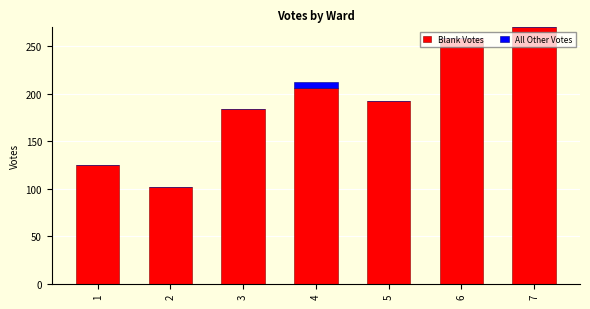

The value of Blank Votes at 2 is 102. True or false?

True